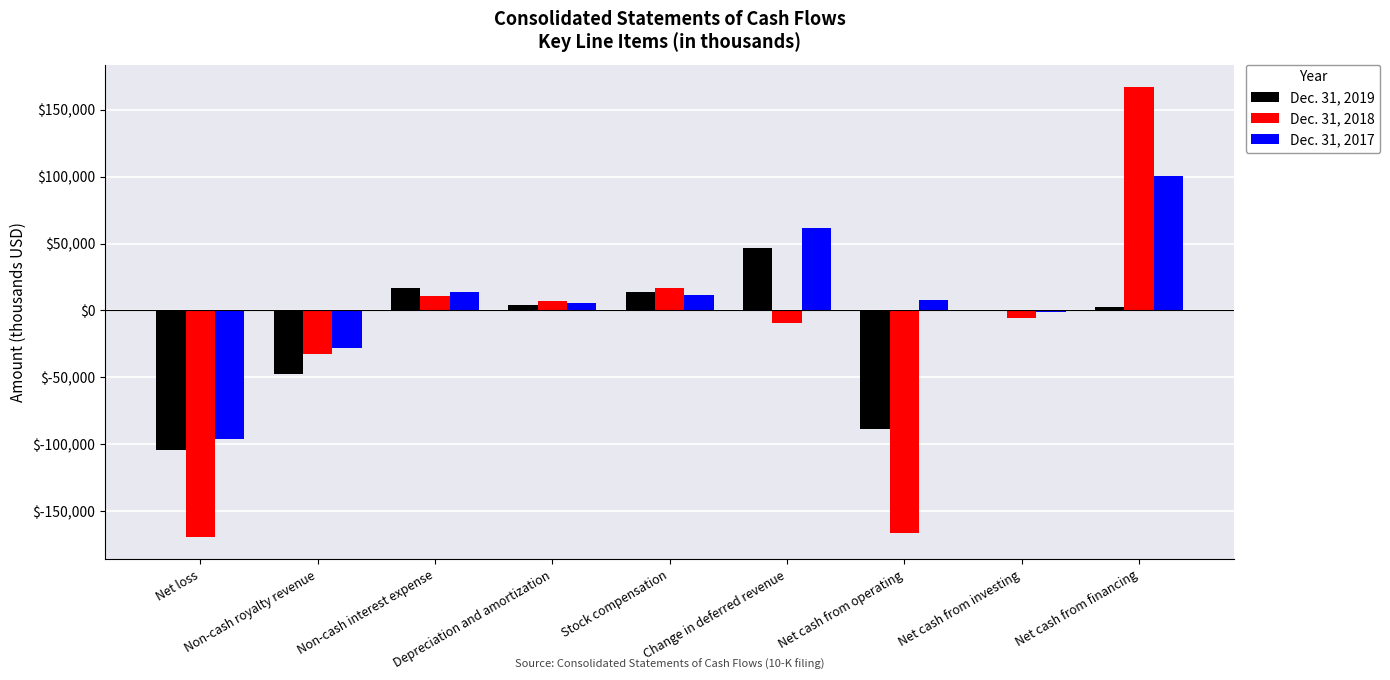

Are the bars grouped side by side (vs. stacked)?

Yes